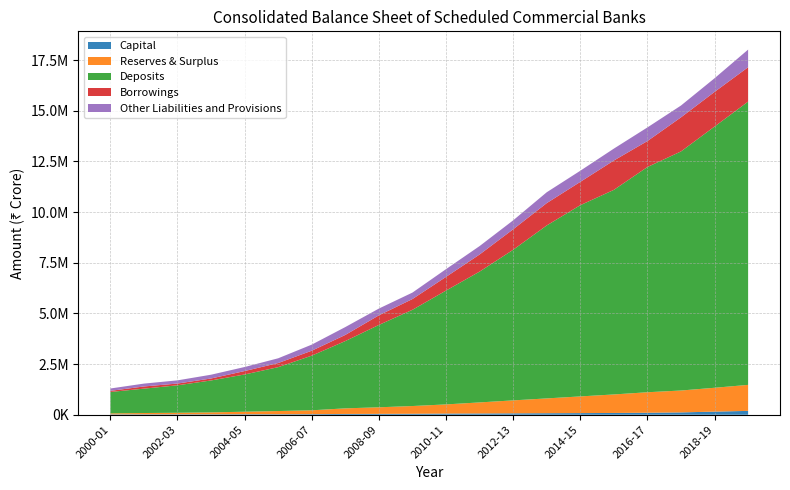

Reading left to right, transcribe all the data shown in this chart.

Capital: 2000-01=19095	2001-02=21473	2002-03=21535	2003-04=22322	2004-05=25905	2005-06=25207	2006-07=29559	2007-08=39964	2008-09=43289	2009-10=48619	2010-11=58975	2011-12=63664	2012-13=70310	2013-14=76067	2014-15=81839	2015-16=88222	2016-17=99292	2017-18=116127	2018-19=154427	2019-20=190802
Reserves & Surplus: 2000-01=48647	2001-02=63819	2002-03=75791	2003-04=94245	2004-05=123705	2005-06=157975	2006-07=189619	2007-08=275524	2008-09=324658	2009-10=381542	2010-11=450944	2011-12=544898	2012-13=638603	2013-14=729832	2014-15=822798	2015-16=913080	2016-17=1010786	2017-18=1079770	2018-19=1176531	2019-20=1282884
Deposits: 2000-01=1055233	2001-02=1202699	2002-03=1355623	2003-04=1575530	2004-05=1837559	2005-06=2164682	2006-07=2696937	2007-08=3320062	2008-09=4063201	2009-10=4746920	2010-11=5615874	2011-12=6453549	2012-13=7429677	2013-14=8533173	2014-15=9433838	2015-16=10092651	2016-17=11111448	2017-18=11794005	2018-19=12886643	2019-20=13975095
Borrowings: 2000-01=55421	2001-02=107380	2002-03=86535	2003-04=96490	2004-05=168352	2005-06=203148	2006-07=243010	2007-08=302629	2008-09=473597	2009-10=531412	2010-11=675527	2011-12=843774	2012-13=1010385	2013-14=1101297	2014-15=1149939	2015-16=1448764	2016-17=1280708	2017-18=1682309	2018-19=1709670	2019-20=1696046
Other Liabilities and Provisions: 2000-01=116578	2001-02=141479	2002-03=157257	2003-04=186817	2004-05=199989	2005-06=234853	2006-07=300837	2007-08=387987	2008-09=333897	2009-10=318433	2010-11=382077	2011-12=415006	2012-13=440976	2013-14=535559	2014-15=548578	2015-16=586571	2016-17=672372	2017-18=582822	2018-19=673335	2019-20=870048